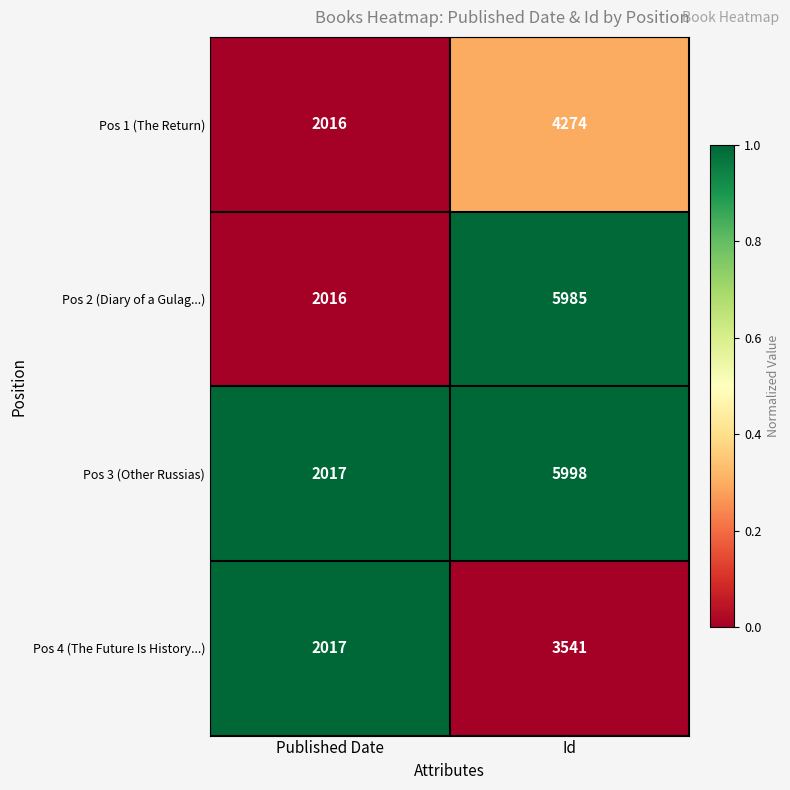

What is the total value across all series at Published Date?

8066